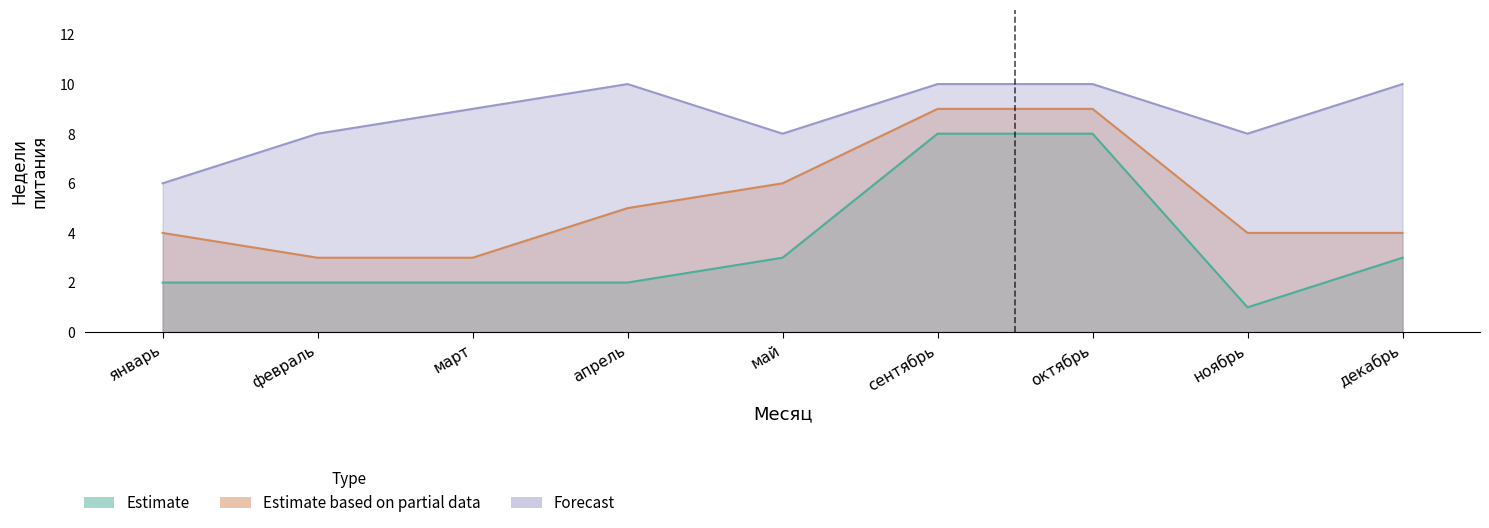

Is it true that Estimate based on partial data equals 4 at ноябрь?

True